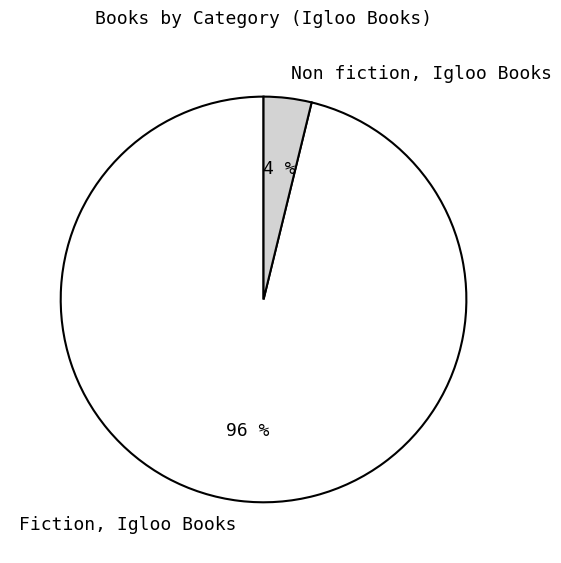

To the nearest percent, what is the combined percentage of Non fiction, Igloo Books and Fiction, Igloo Books?

100%